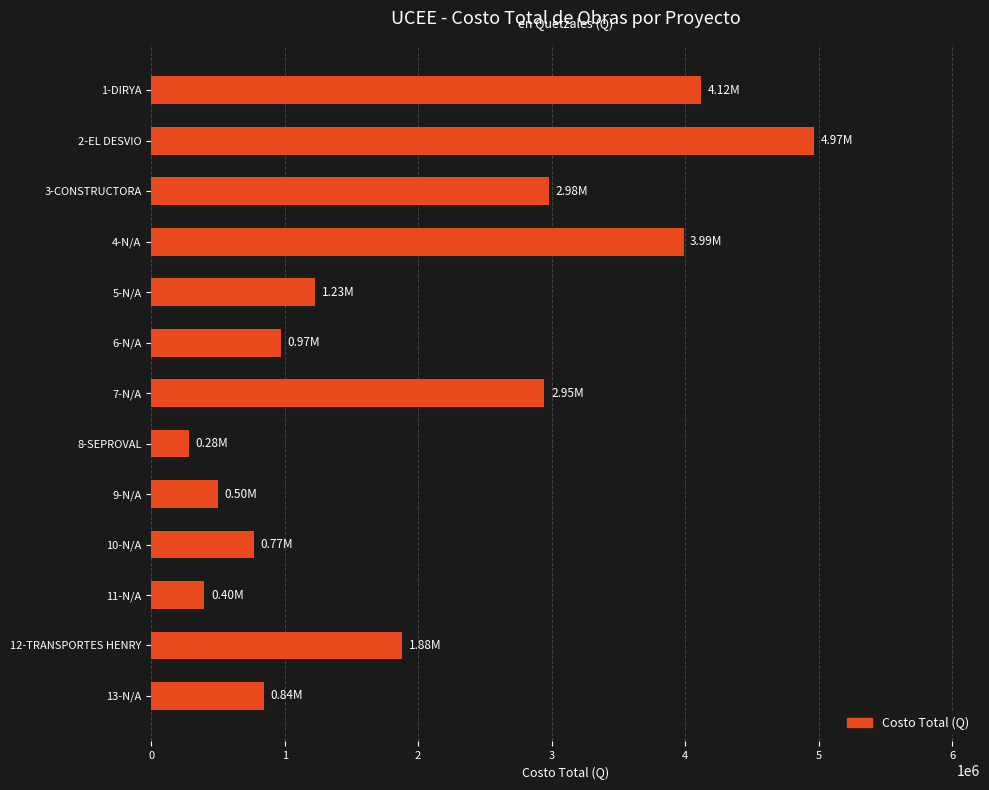

What is the minimum value shown in the chart?

284361.0